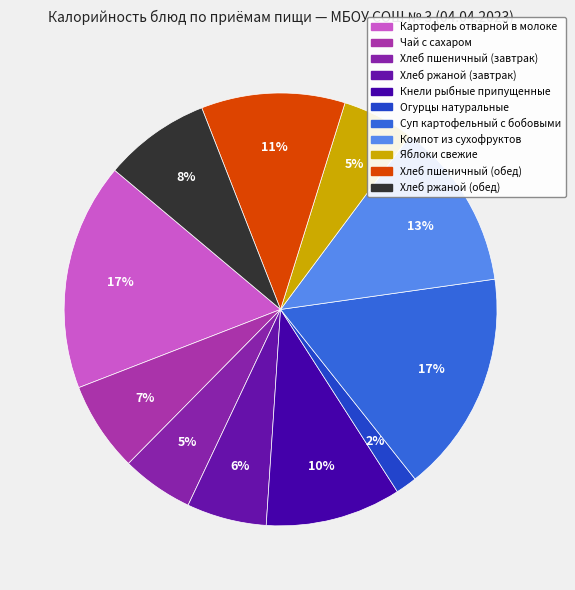

To the nearest percent, what percentage of the pie is Кнели рыбные припущенные?

10%